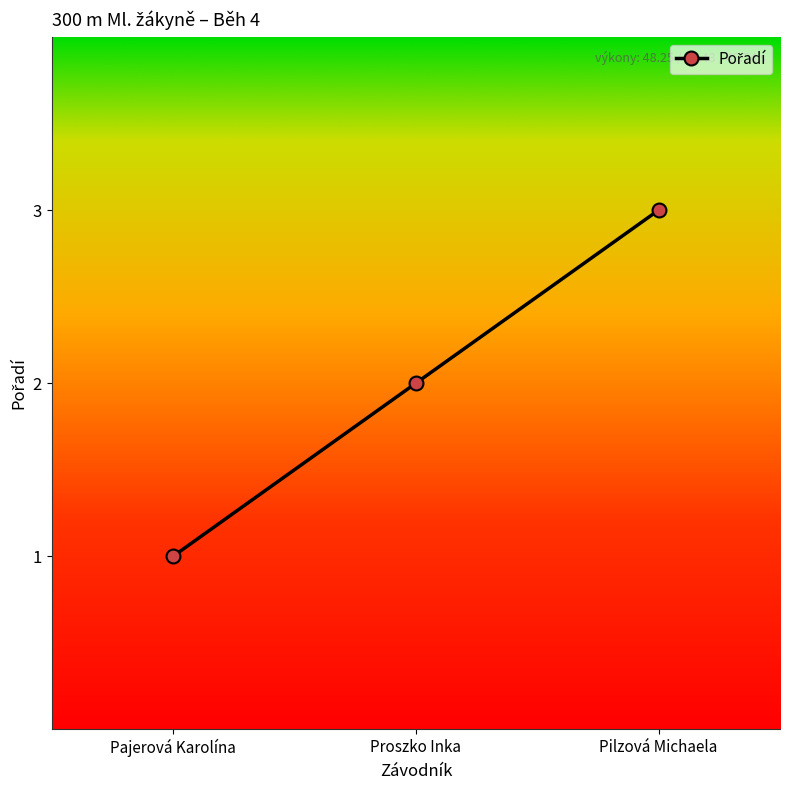

Where is the data nearest to the value 2?

Proszko Inka